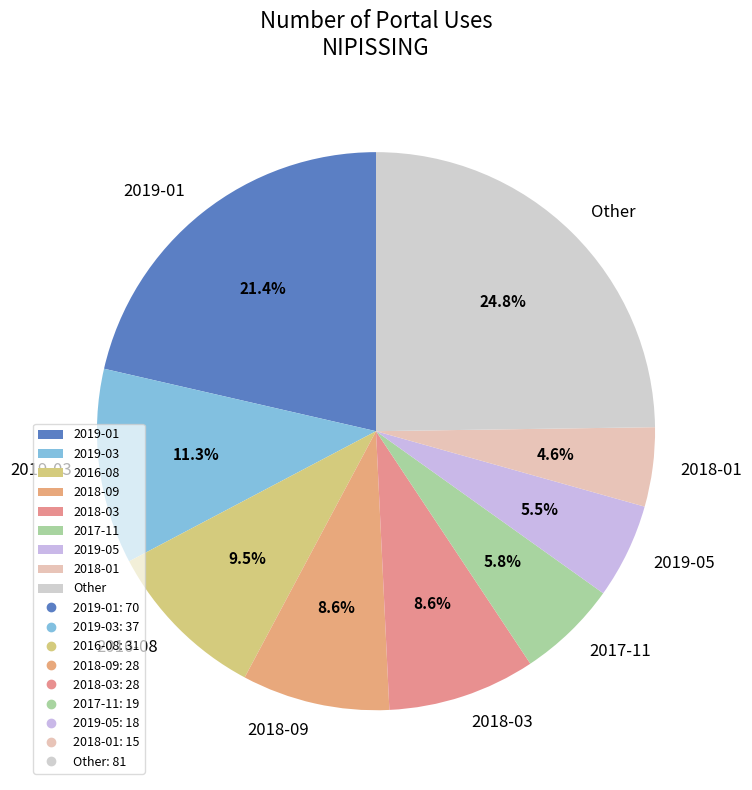

Approximately how many times larger is the value at 2019-05 compared to 2017-11?

0.9